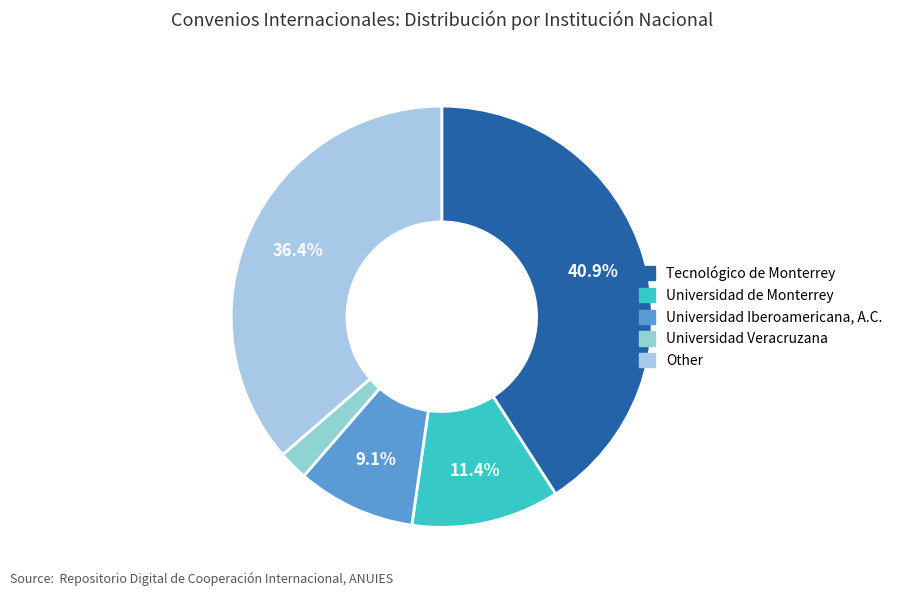

The Universidad Veracruzana slice represents 2% of the pie. True or false?

True